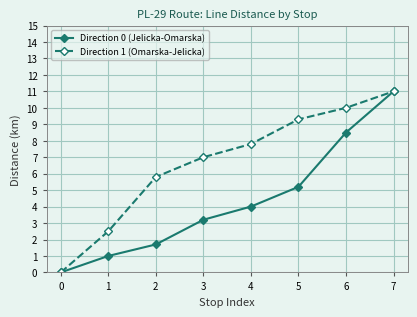

What is the difference between the maximum and minimum values in the Direction 0 (Jelicka-Omarska) series?

11.0